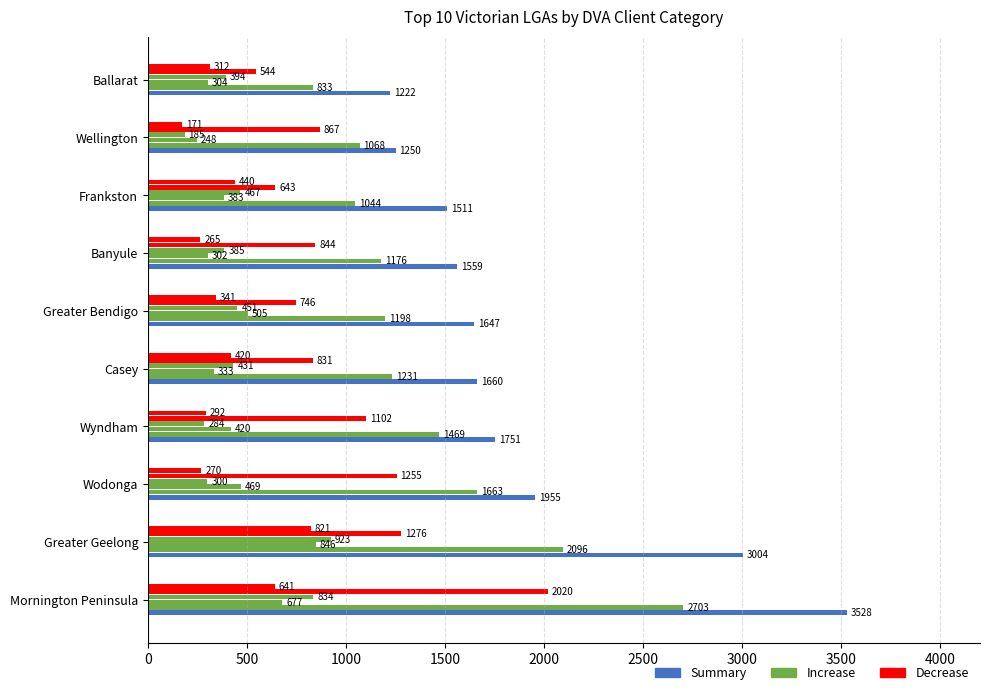

What is the average value of the Summary series?

1909